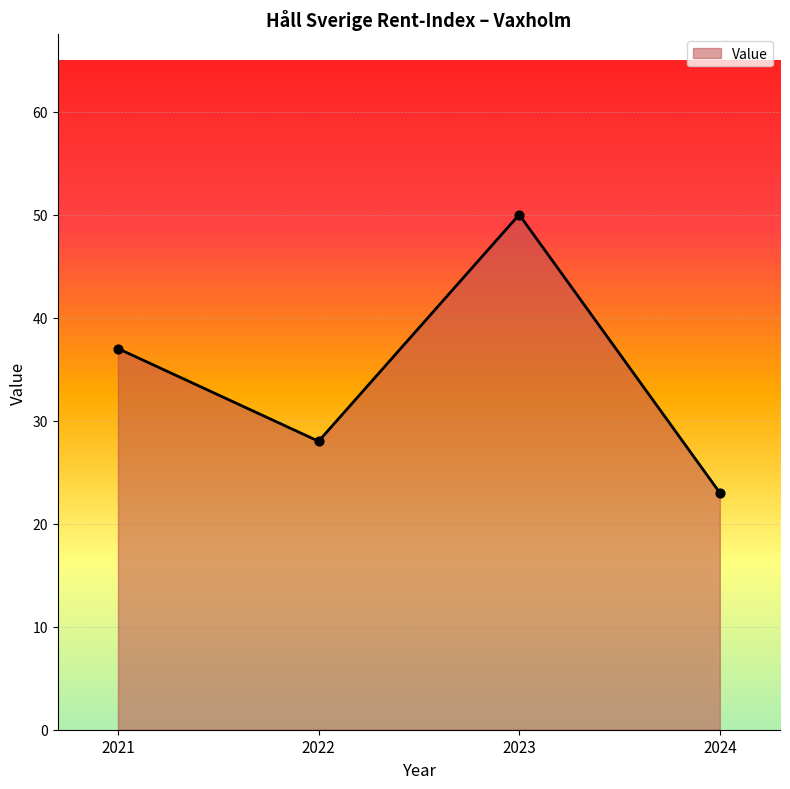

Between 2021 and 2024, which is larger?

2021